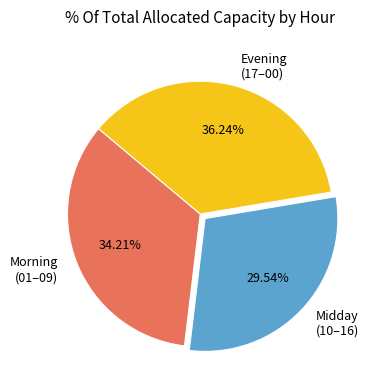

To the nearest percent, what is the difference between the largest and smallest slice percentages?

7%